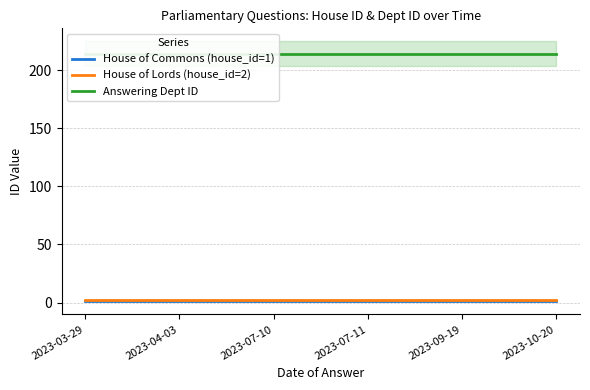

What is the difference between the highest and lowest values at 2023-07-10?

213